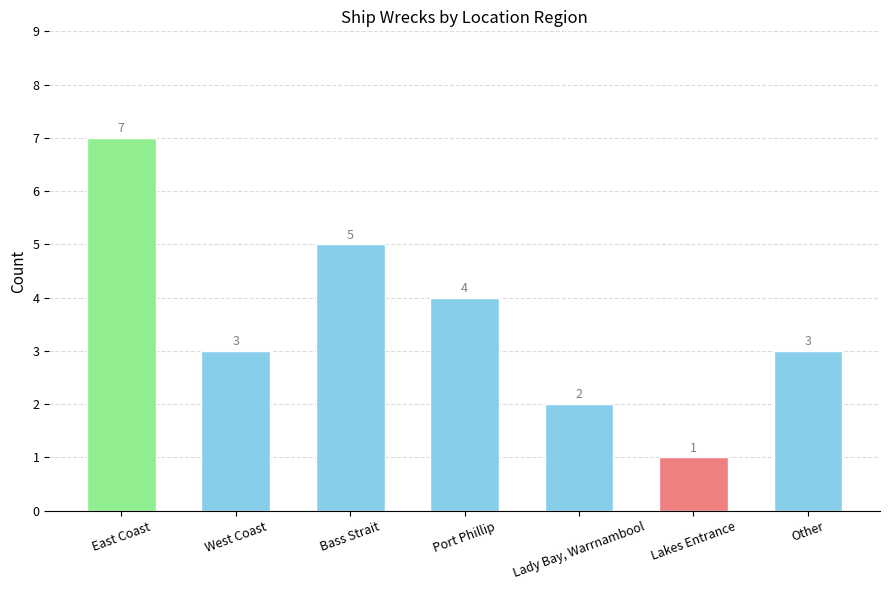

Count the values in the range 2 to 5.

5